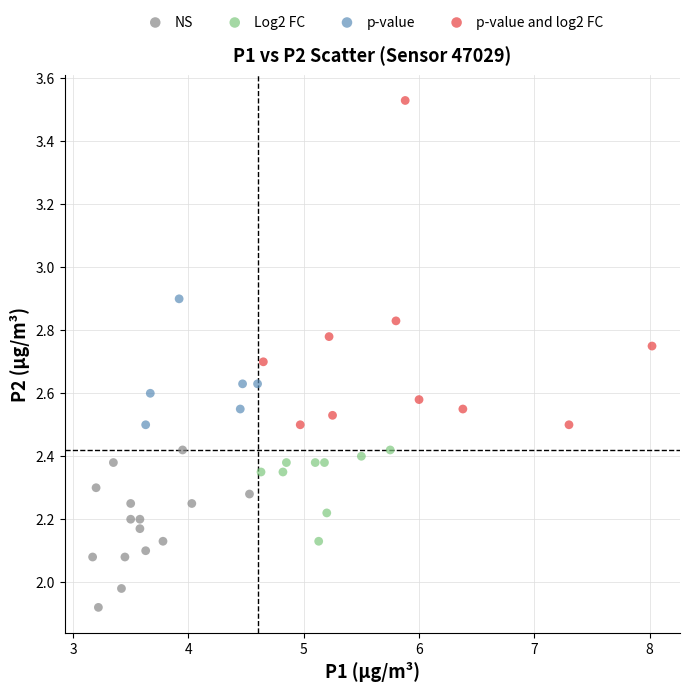

Which series reaches the maximum Y coordinate?

p-value and log2 FC